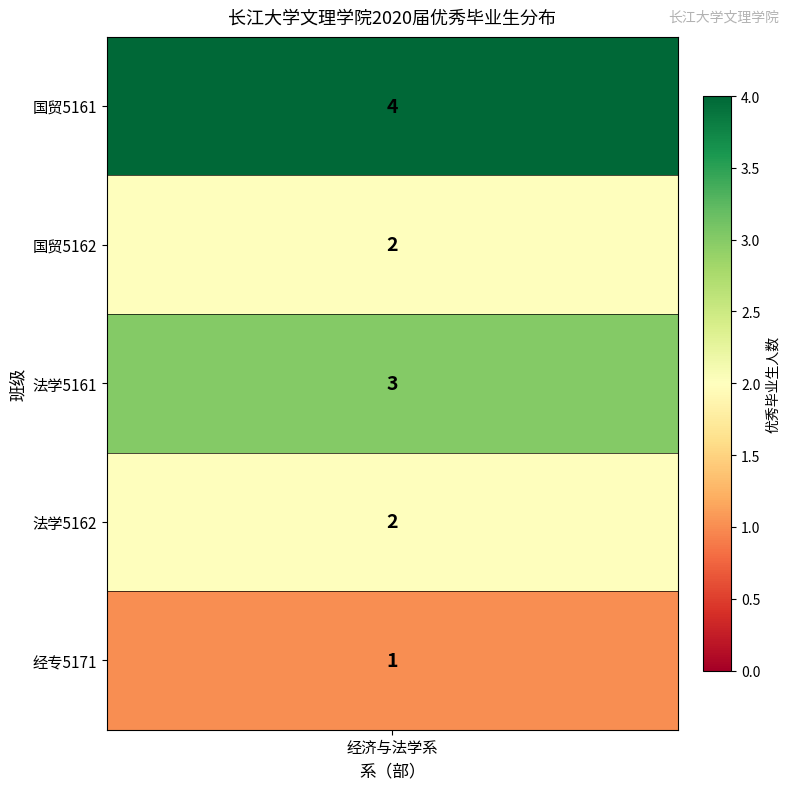

The value at 国贸5161 is 6. True or false?

False